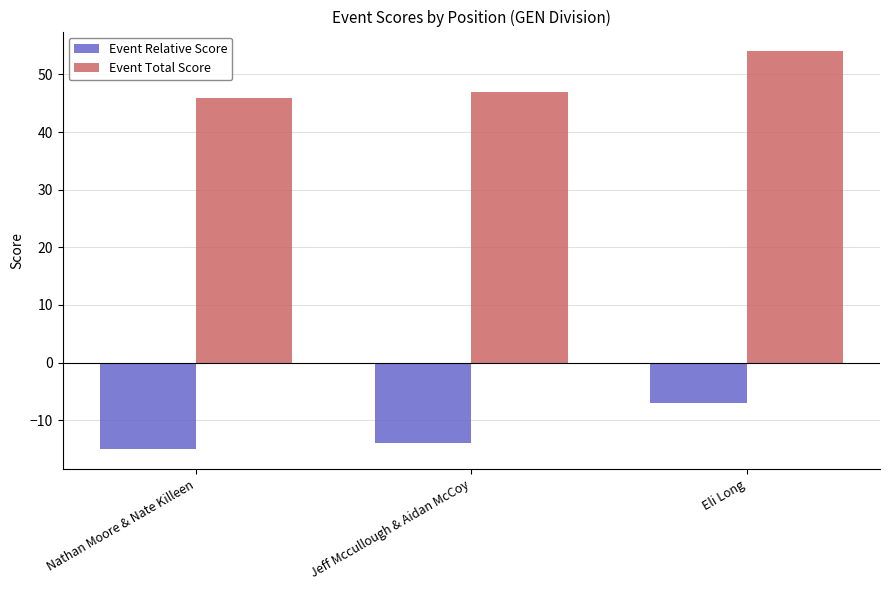

How many distinct data groups are displayed?

2